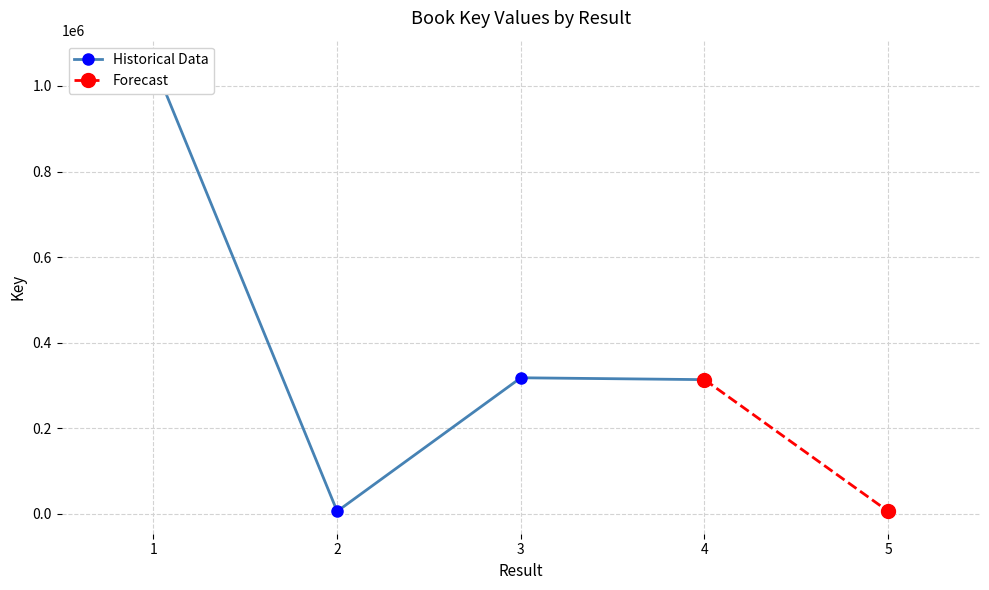

Reading left to right, list all the values displayed in this chart.

1=1053574	2=5559	3=317778	4=313418	5=5597